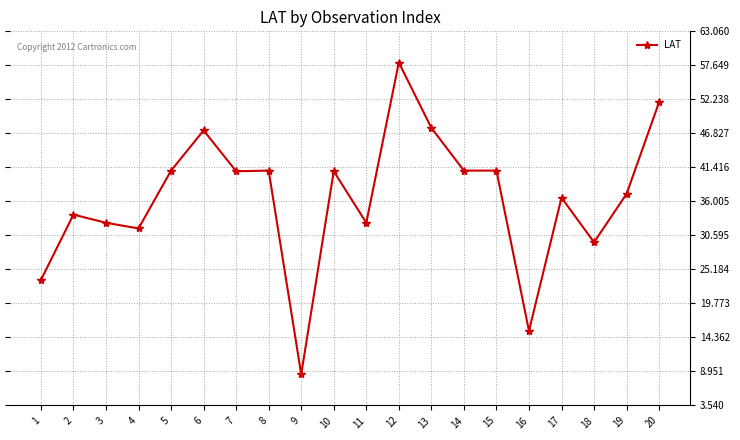

True or false: there are more than 0 points higher than both neighbors.

True